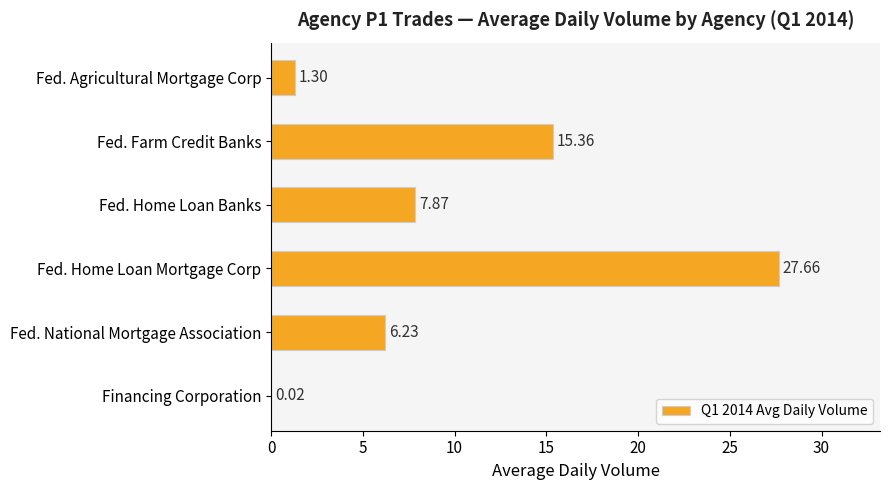

What is the change in value from Fed. Home Loan Banks to Financing Corporation?

-7.9